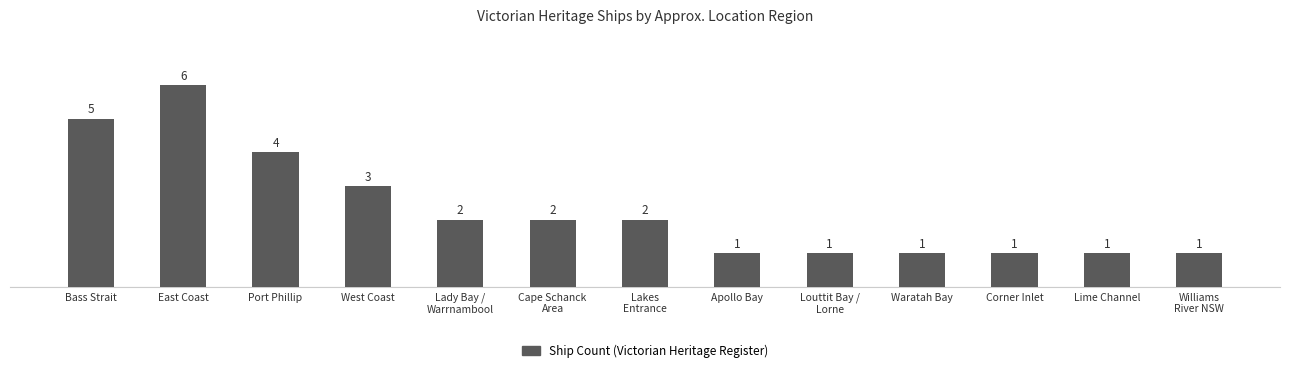

How many data points are less than 2?

6